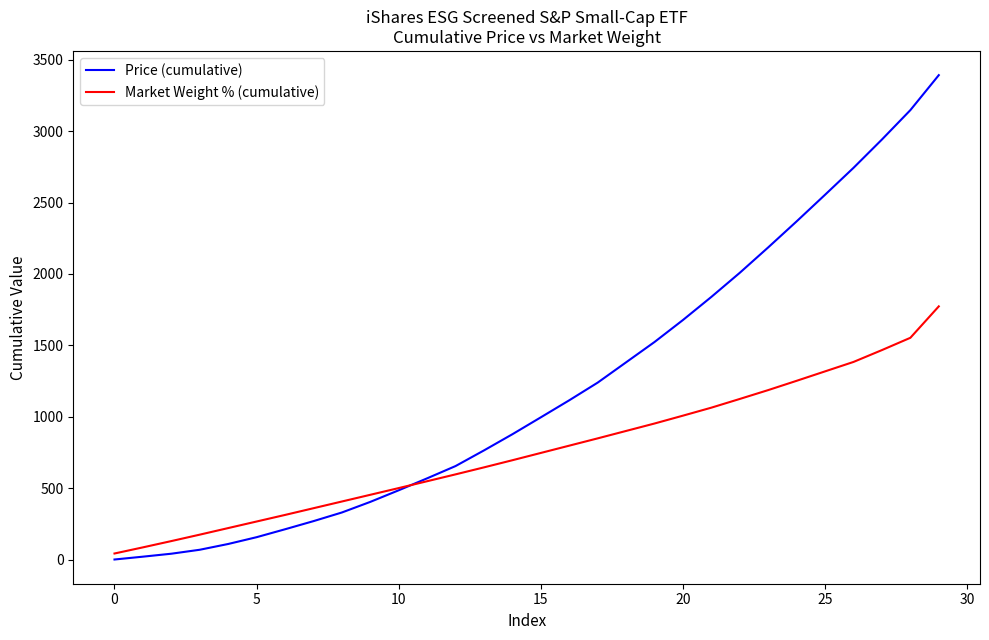

How many lines are shown in the chart?

2